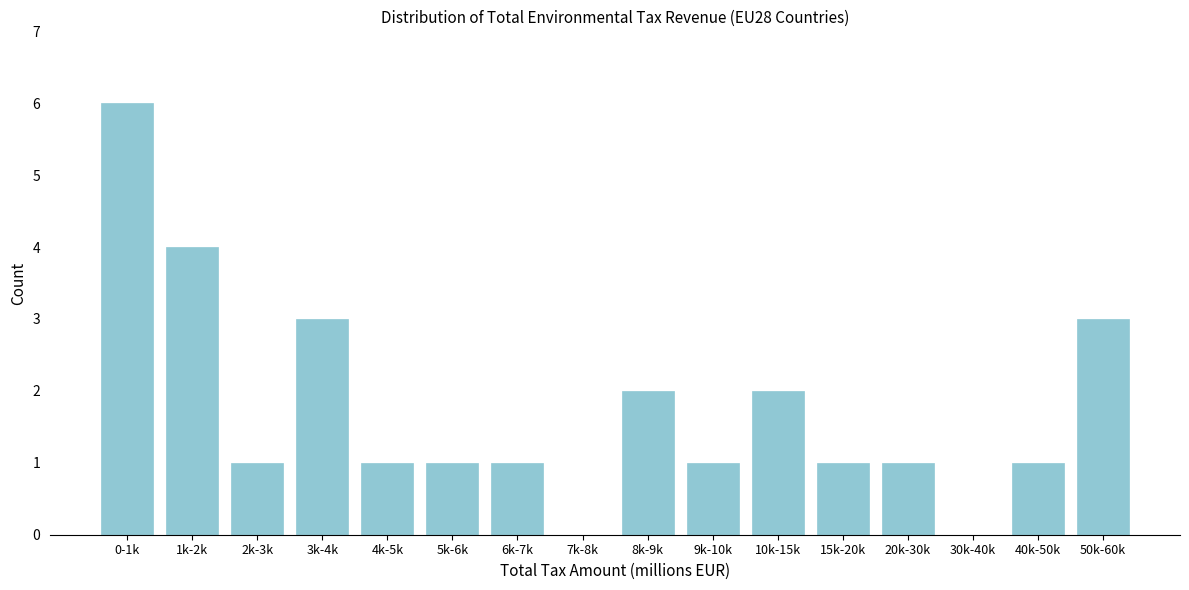

Reading right to left, transcribe all the data shown in this chart.

50k-60k=3	40k-50k=1	30k-40k=0	20k-30k=1	15k-20k=1	10k-15k=2	9k-10k=1	8k-9k=2	7k-8k=0	6k-7k=1	5k-6k=1	4k-5k=1	3k-4k=3	2k-3k=1	1k-2k=4	0-1k=6